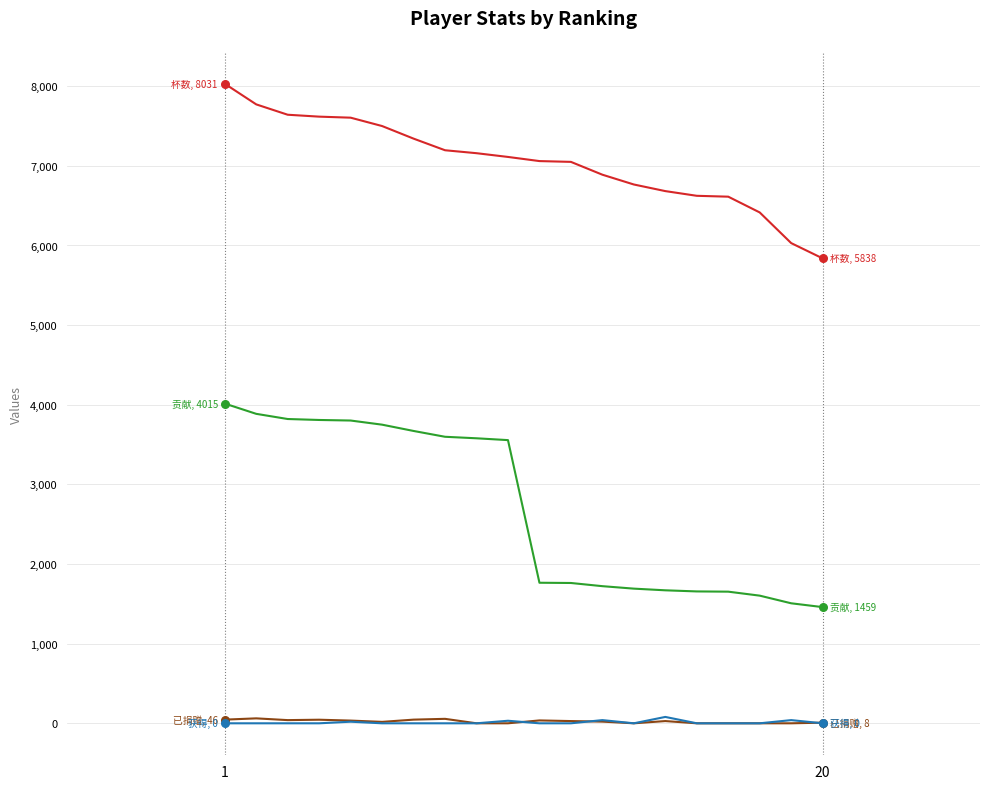

What is the maximum value shown in the chart?

8031